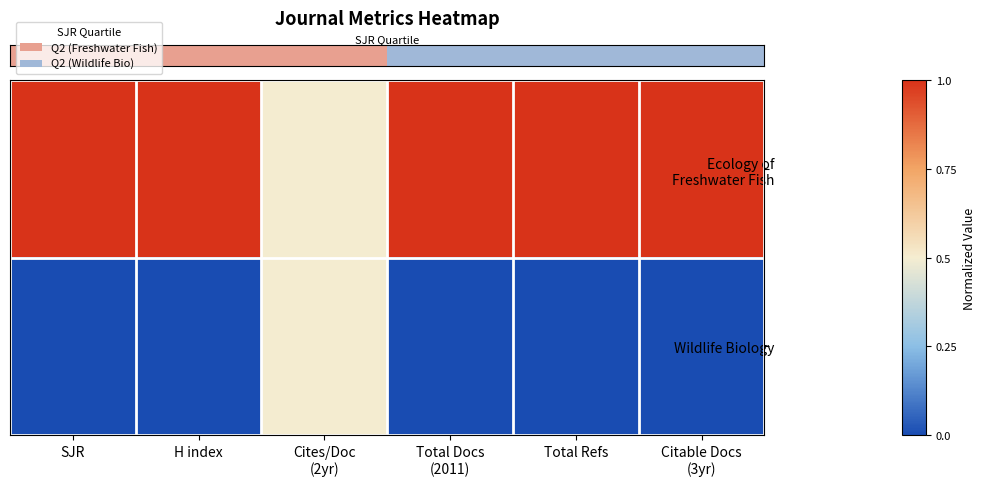

At how many categories does at least one series exceed 0?

6